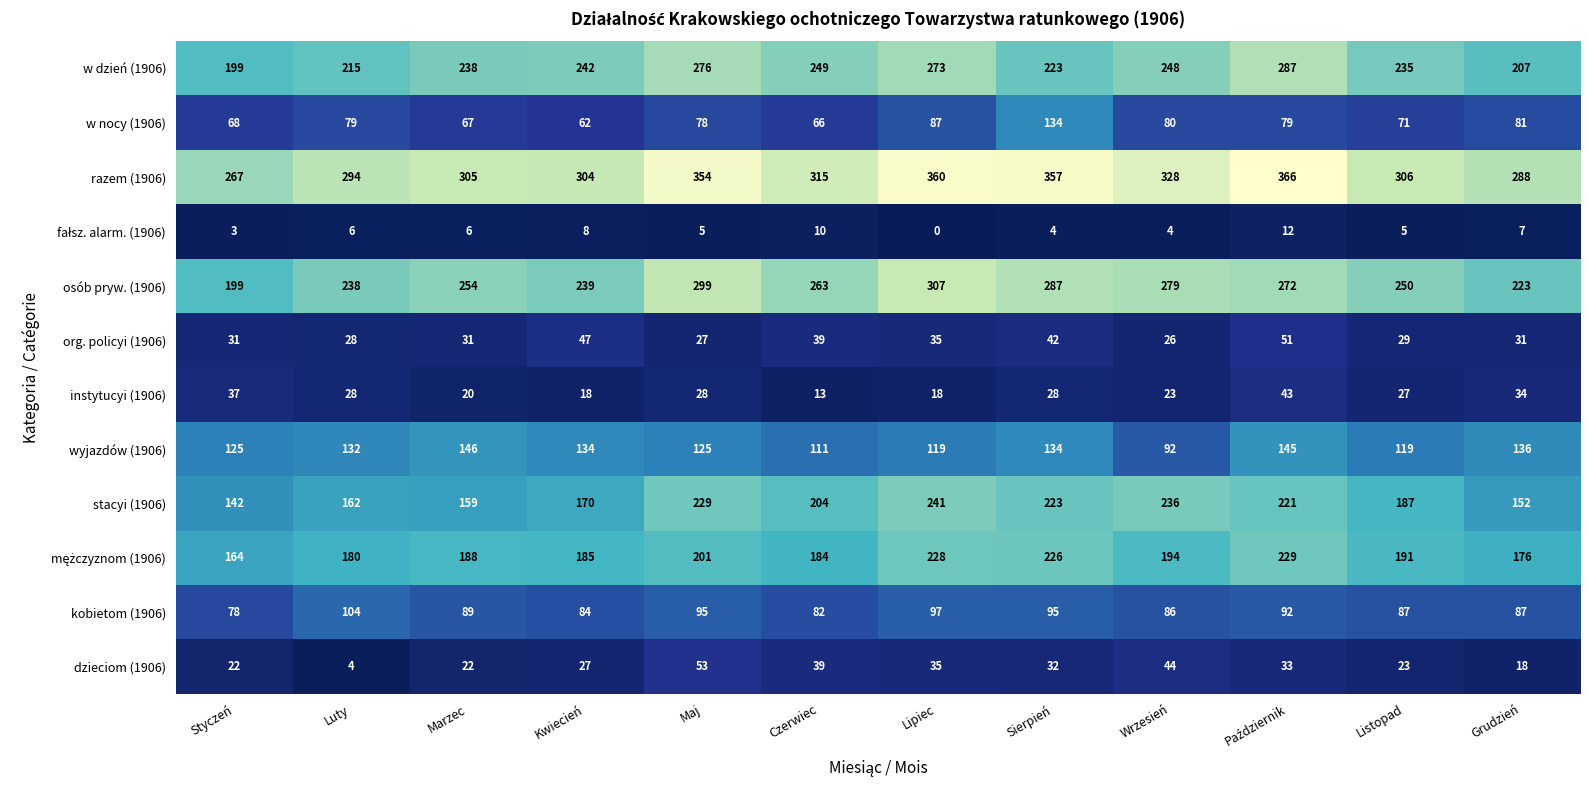

Count the number of categories in the chart.

12